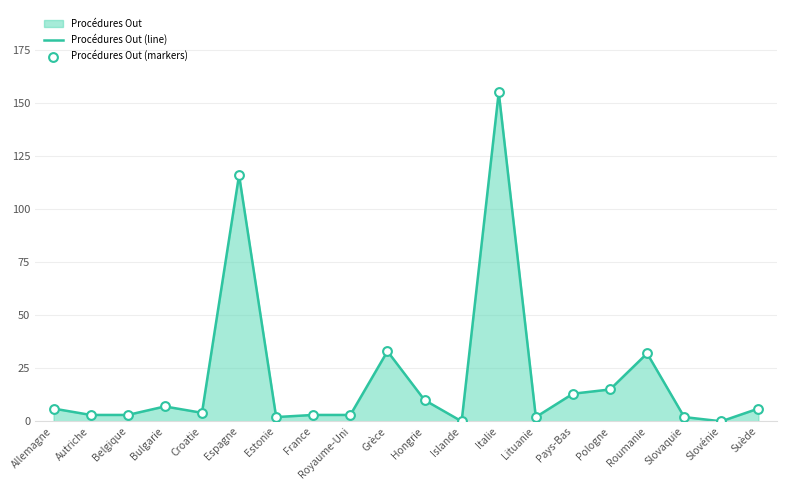

Which series contains the highest Y value?

Procédures Out (line)